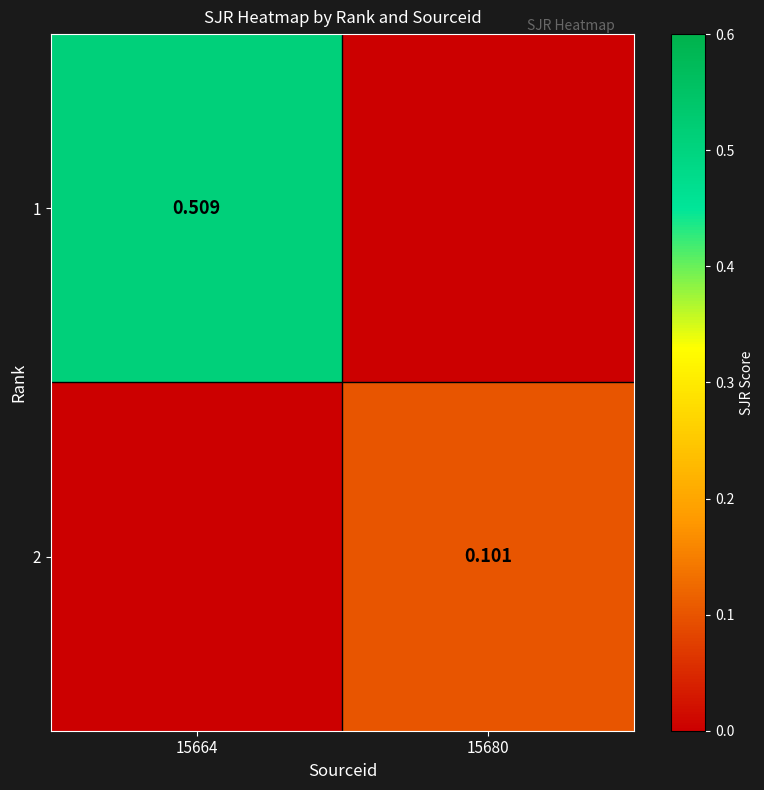

At which label is 2 closest to 0?

15664